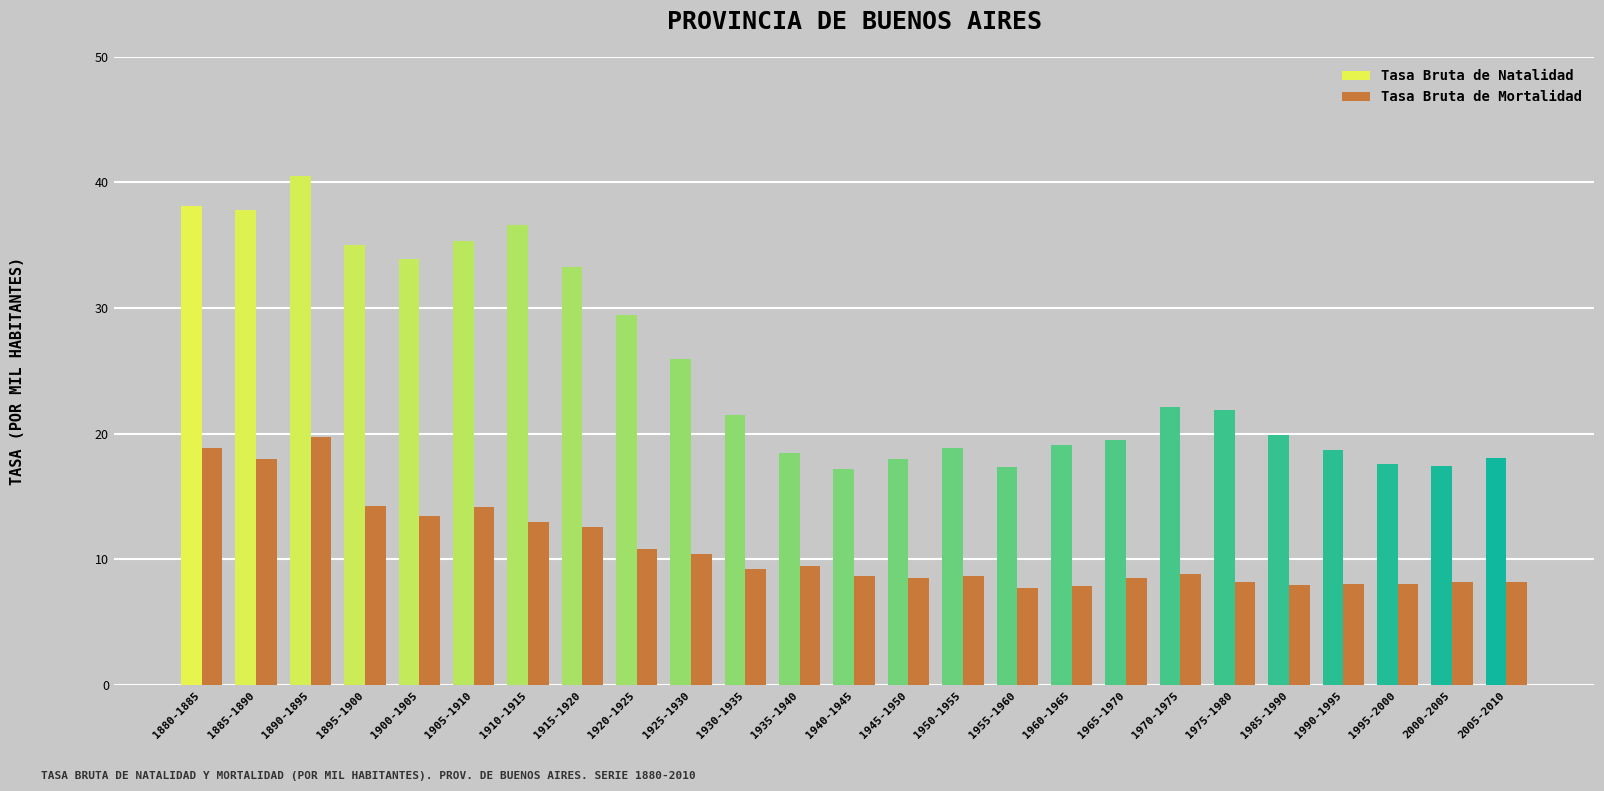

Which series has the largest total across all categories?

Tasa Bruta de Natalidad